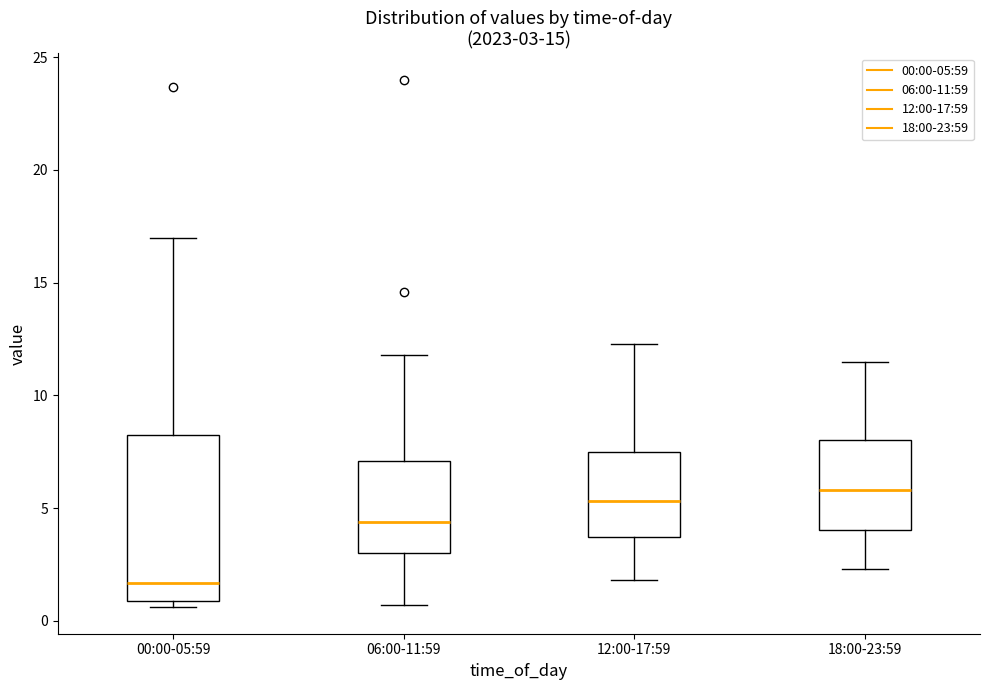

Which box has the lowest median line?

00:00-05:59